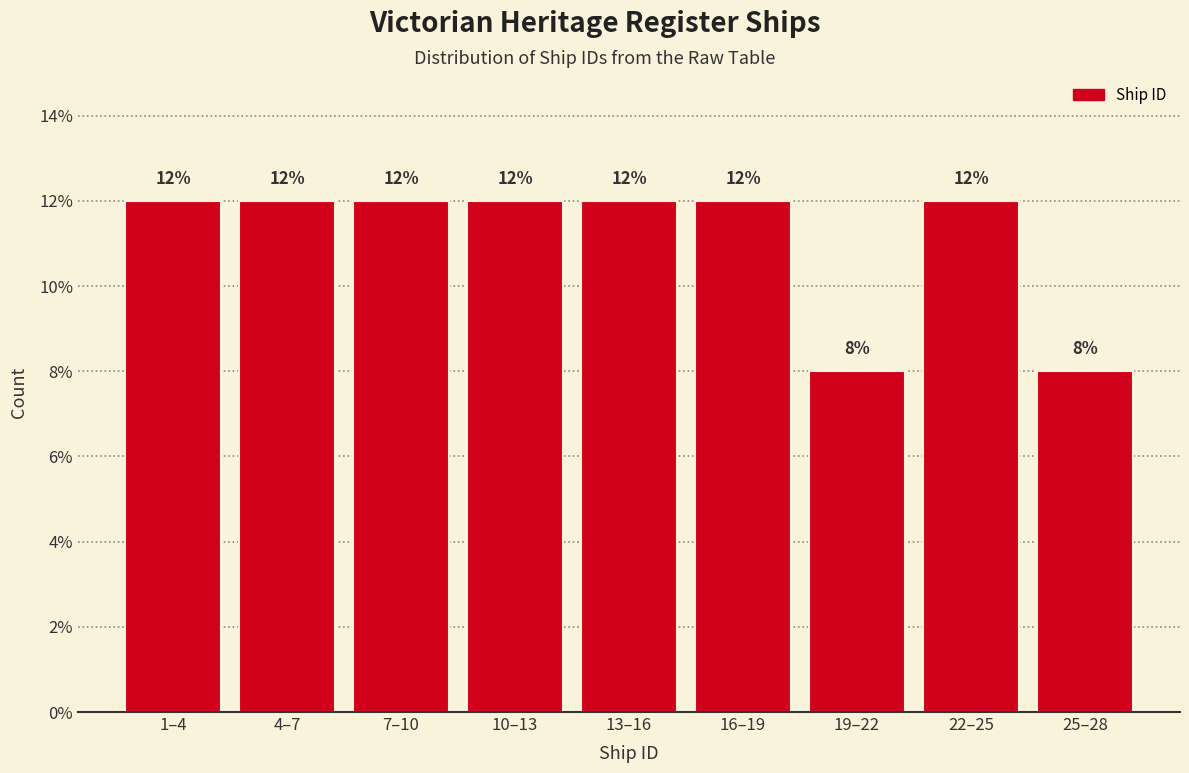

Reading left to right, extract all data points from this chart.

1–4=12	4–7=12	7–10=12	10–13=12	13–16=12	16–19=12	19–22=8	22–25=12	25–28=8